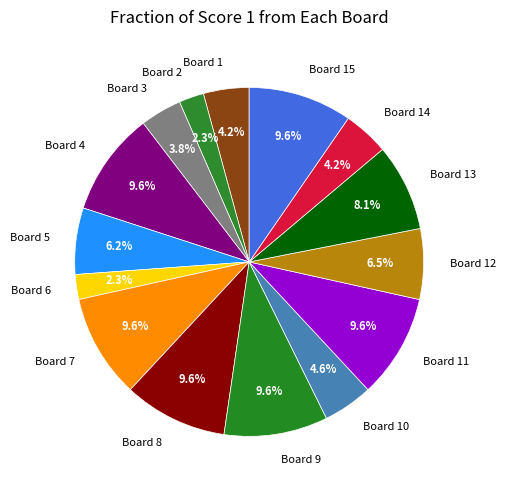

How many slices are in this pie chart?

15